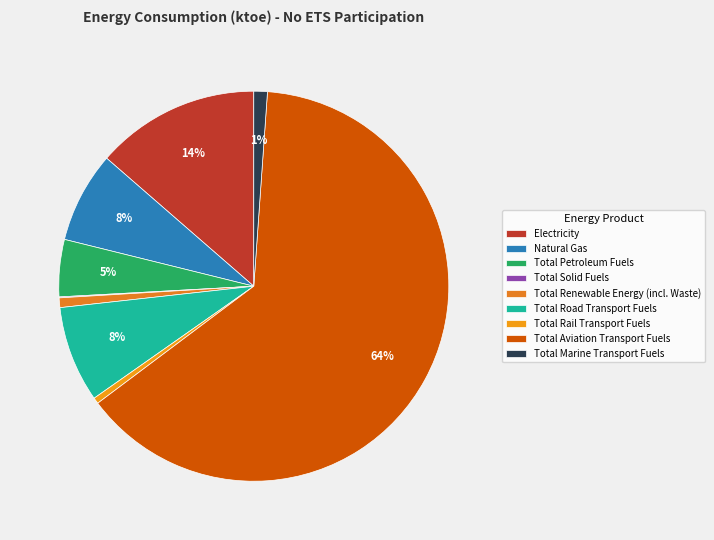

To the nearest percent, what is the difference between the largest and smallest slice percentages?

64%